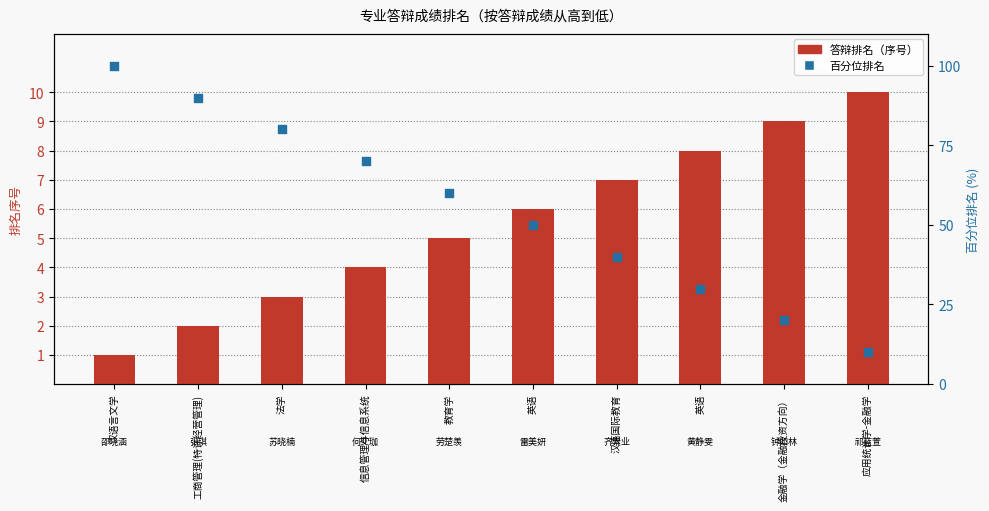

What are all the series names shown in the legend?

答辩排名（序号）, 百分位排名